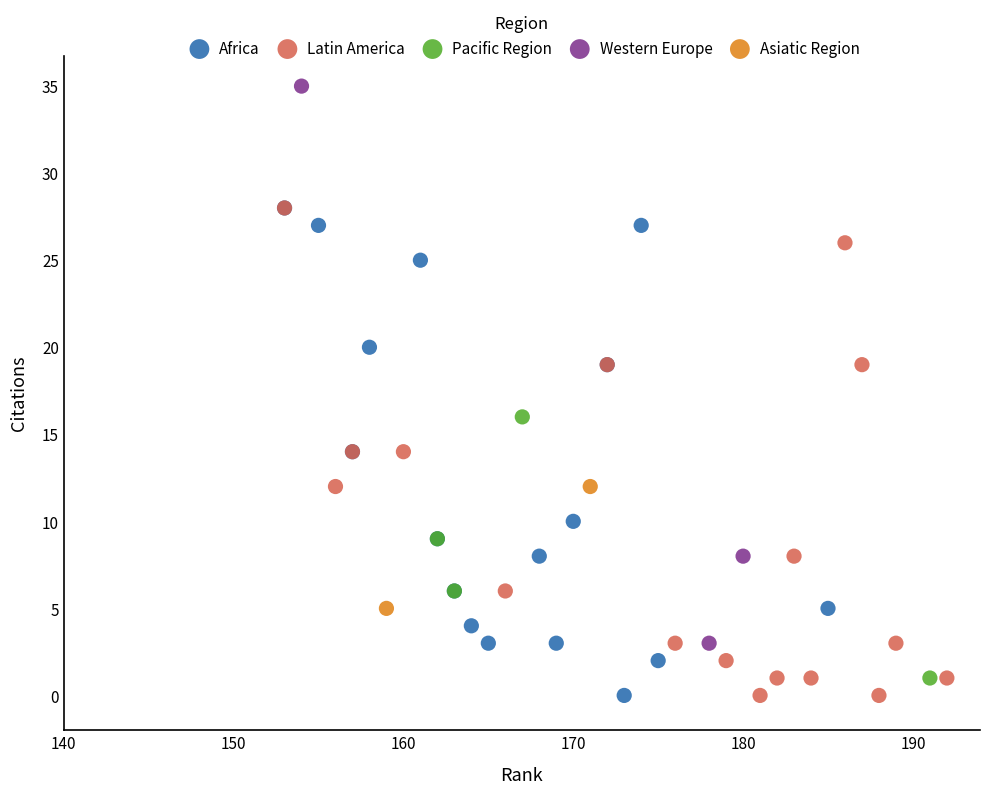

What are all the series names shown in the legend?

Africa, Latin America, Pacific Region, Western Europe, Asiatic Region